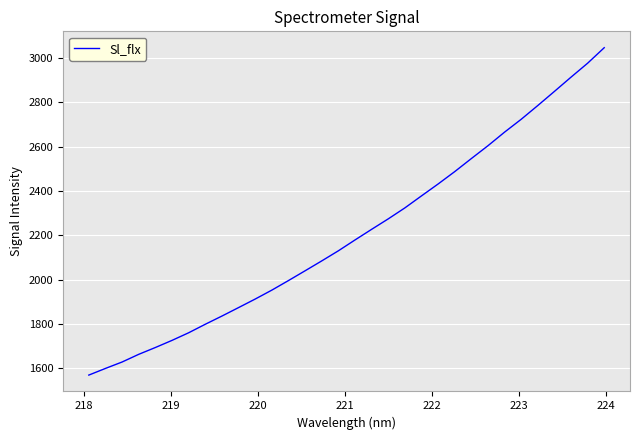

What is the maximum value shown in the chart?

3045.8